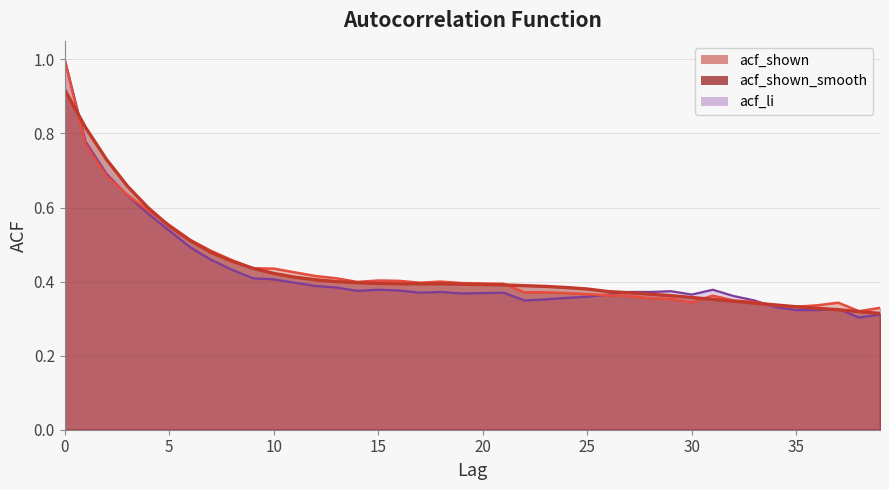

How many data points does each series have?

40